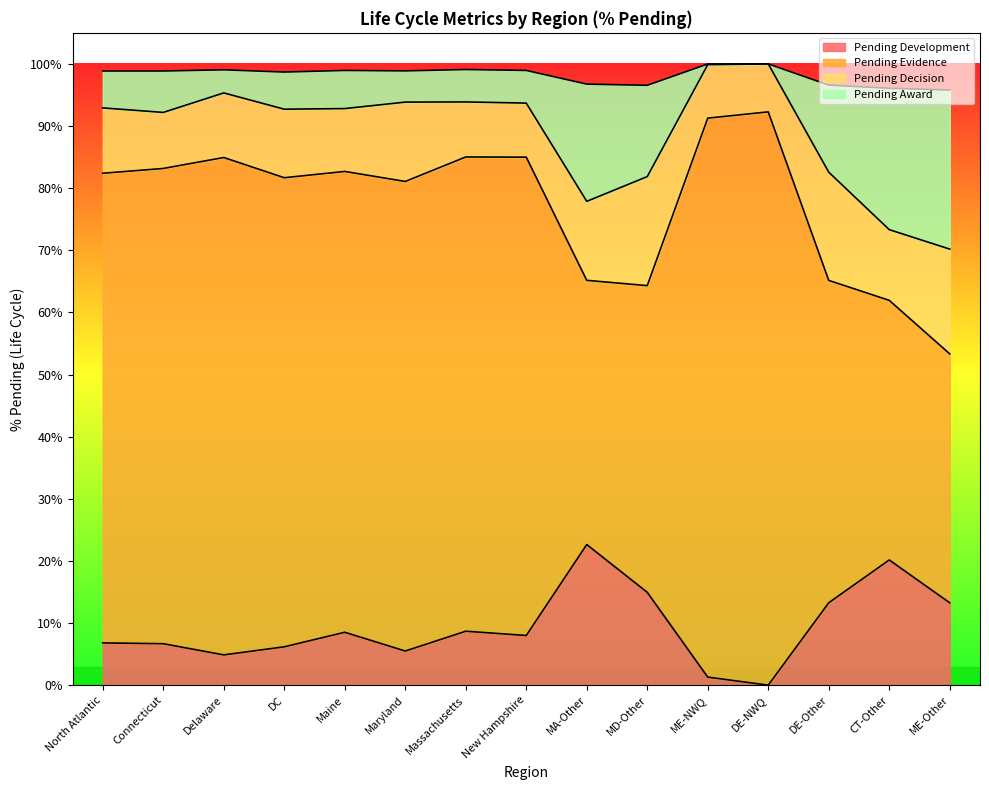

At which label does Pending Development reach its peak?

MA-Other